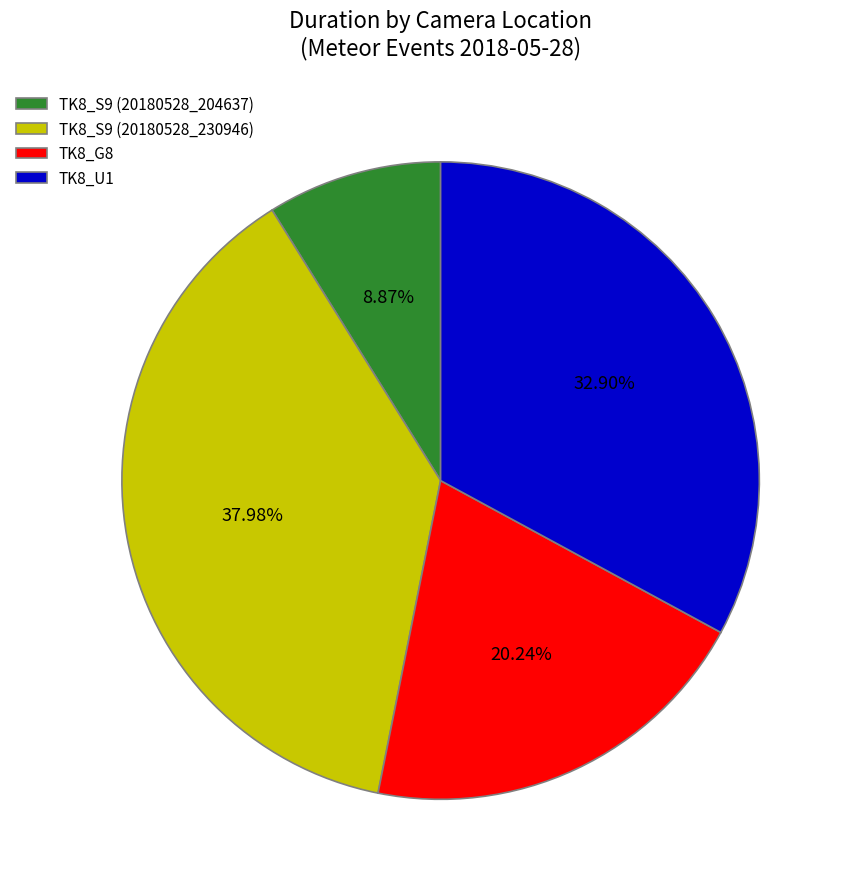

Combined, do TK8_S9 (20180528_230946) and TK8_G8 account for over 50%?

Yes